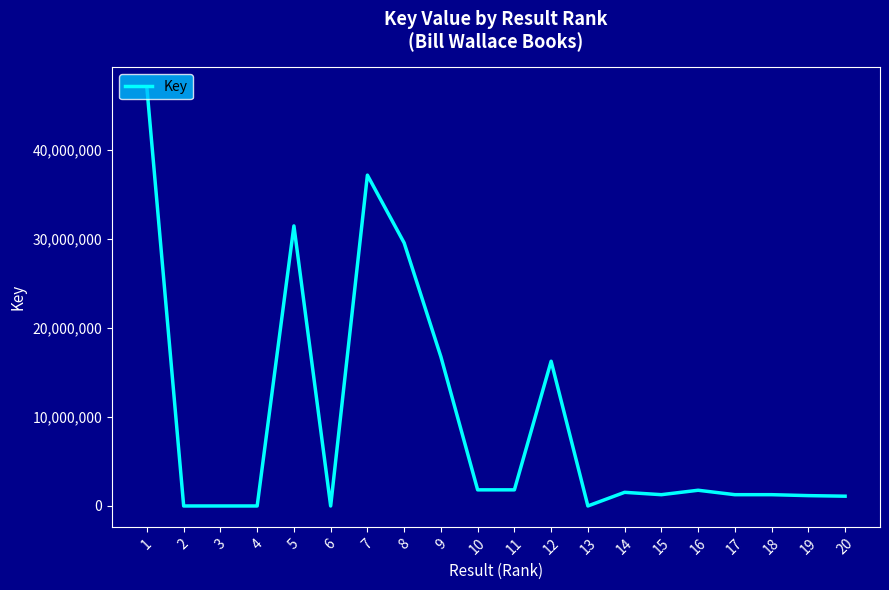

What is the difference between the maximum and minimum values?

46968388